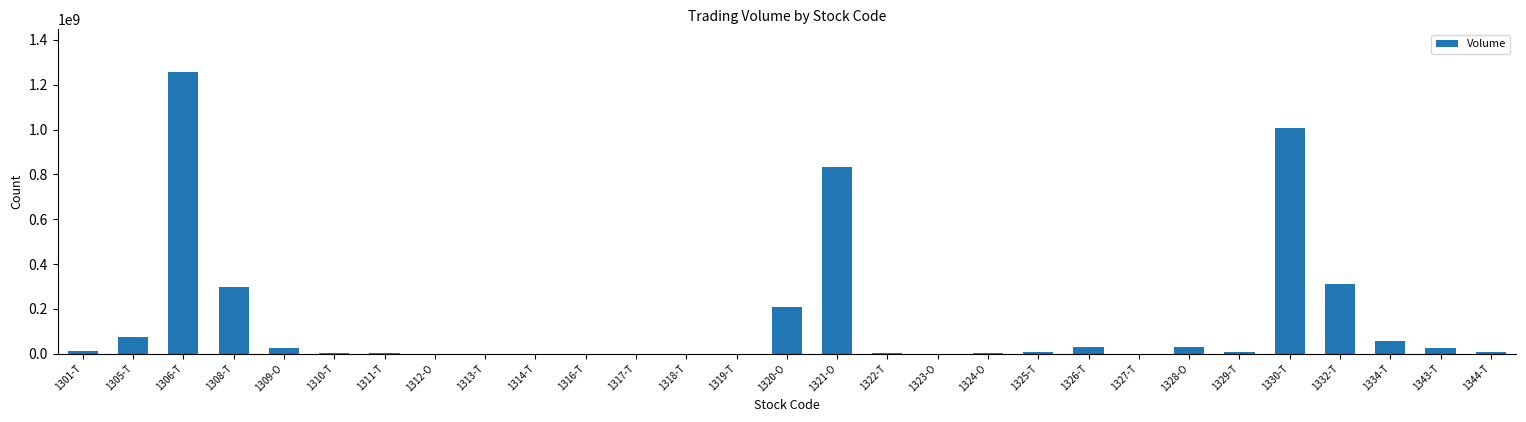

What is the approximate value at 1327-T, to the nearest 100?

360100